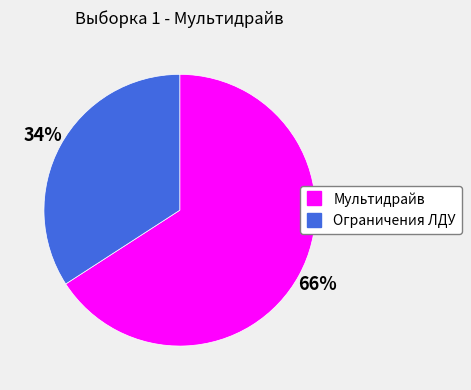

To the nearest percent, what percentage of the pie is Ограничения ЛДУ?

34%